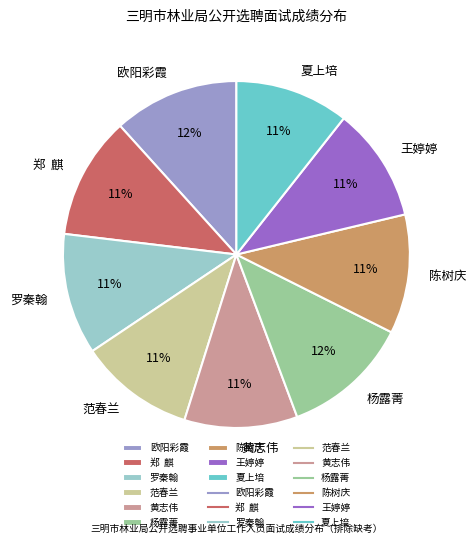

What percentage is the 范春兰 slice, to the nearest percent?

11%